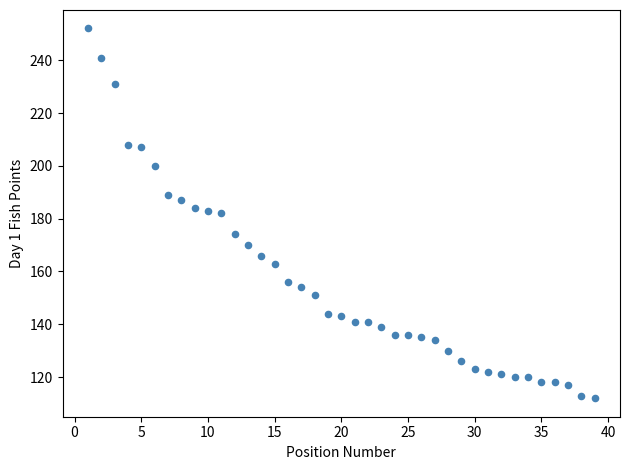

What is the range of X values (max minus min)?

38